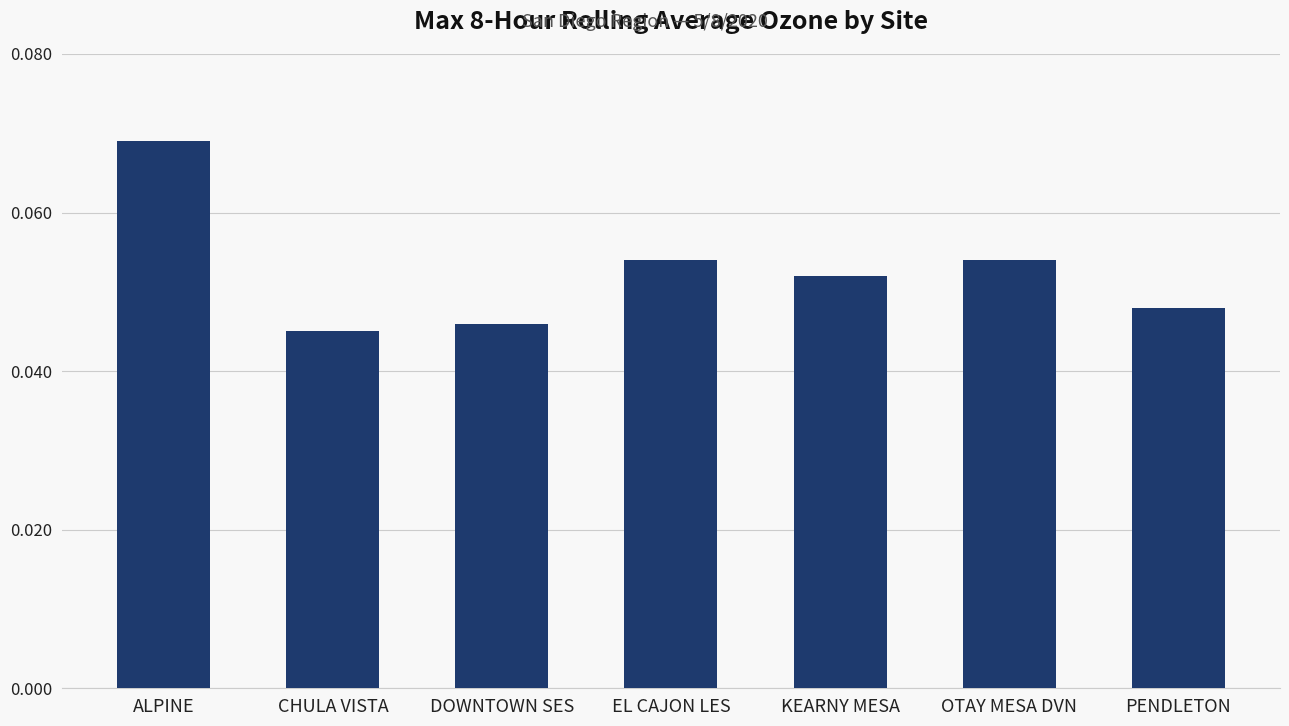

Count the values in the range 0 to 1.

7